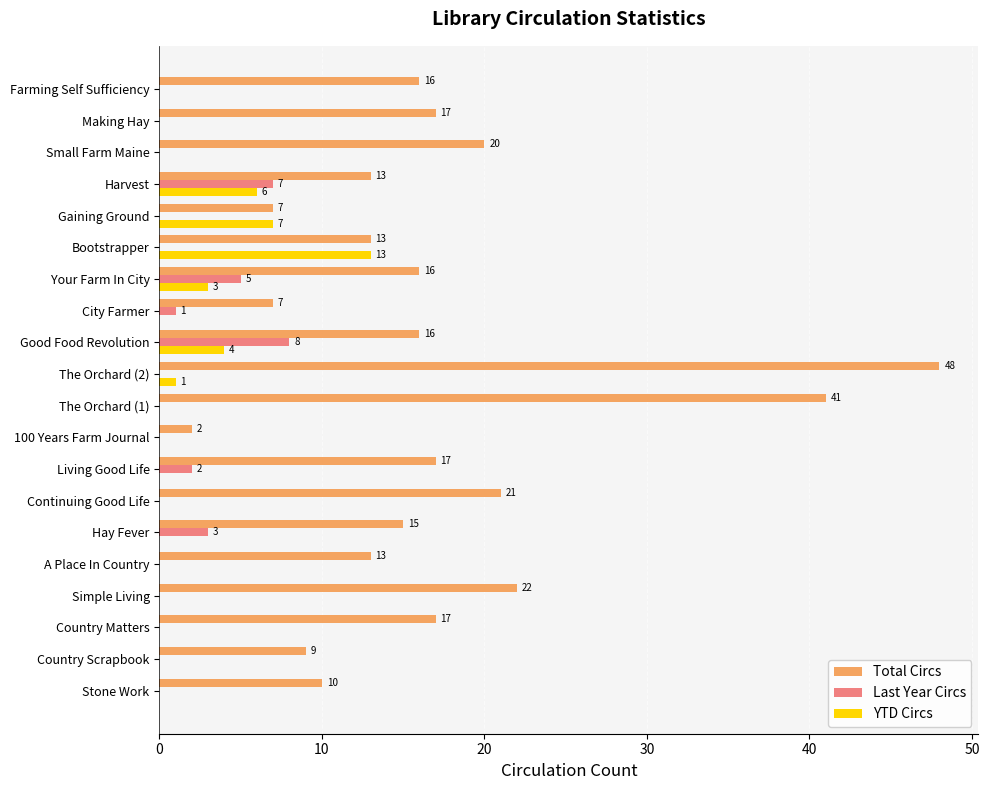

Which series has the largest total across all categories?

Total Circs